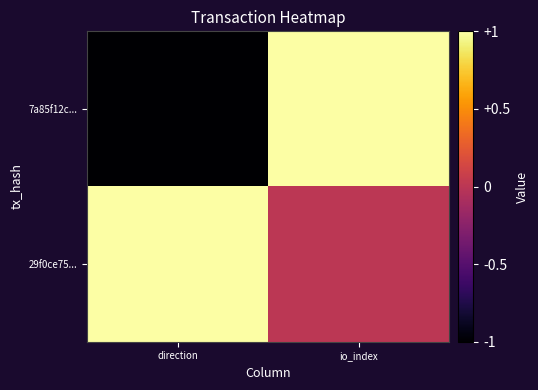

The 7a85f12c... series shows -2 at direction. True or false?

False